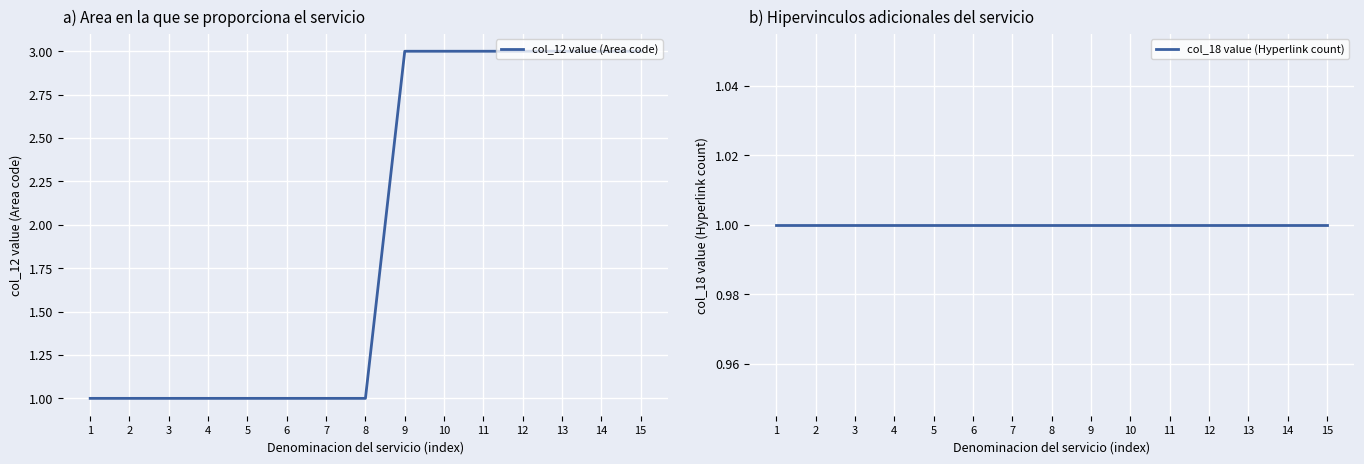

List the labels in order of col_18 value (Hyperlink count) value, smallest first.

1, 2, 3, 4, 5, 6, 7, 8, 9, 10, 11, 12, 13, 14, 15